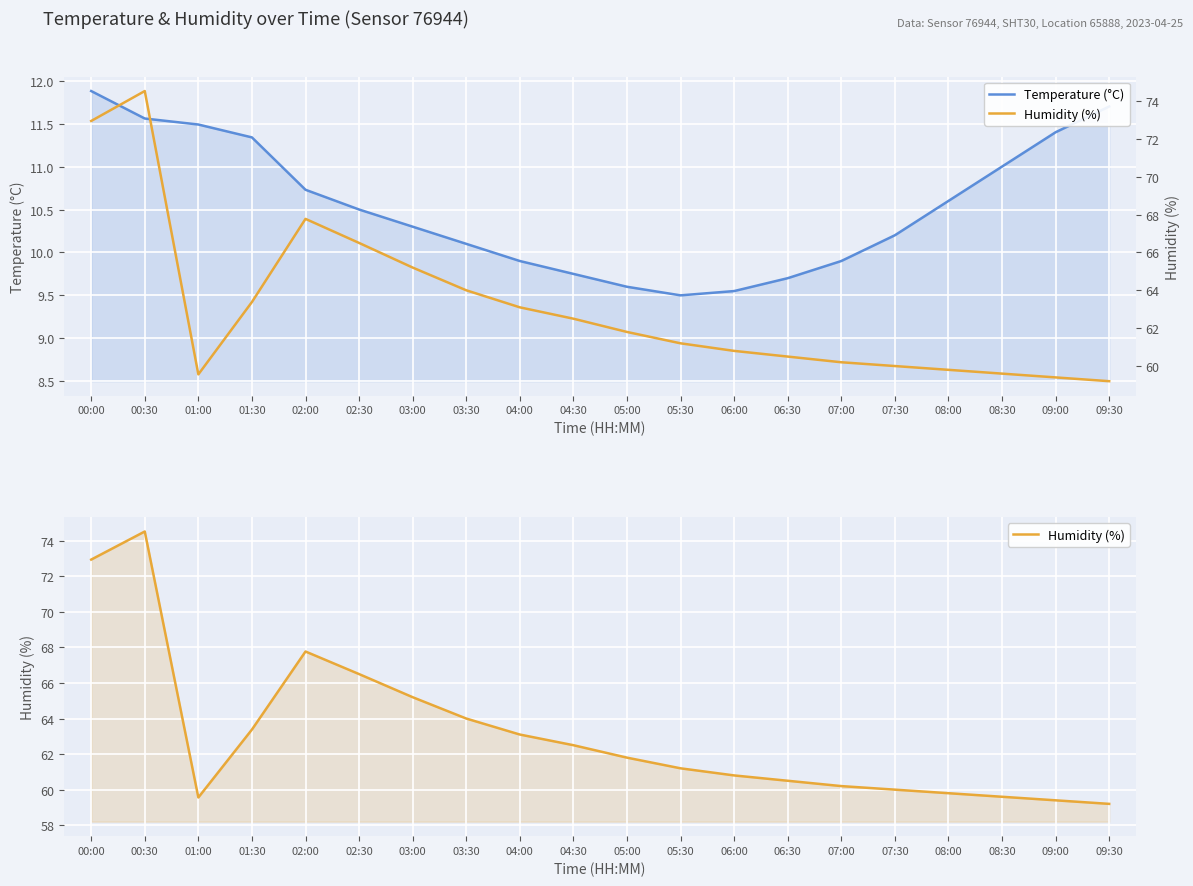

How many distinct data groups are displayed?

2